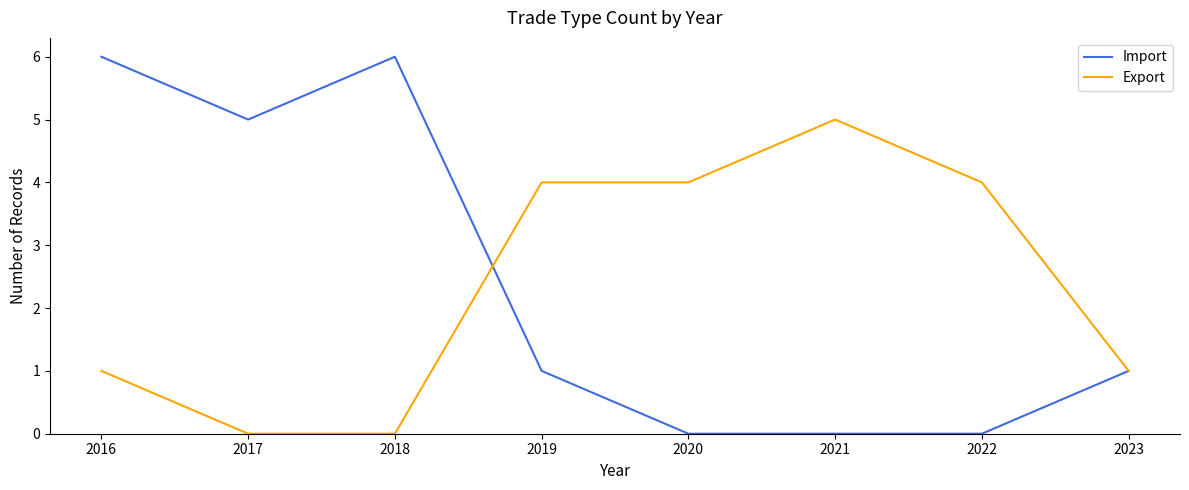

Between 2017 and 2023, which series saw the biggest shift?

Import